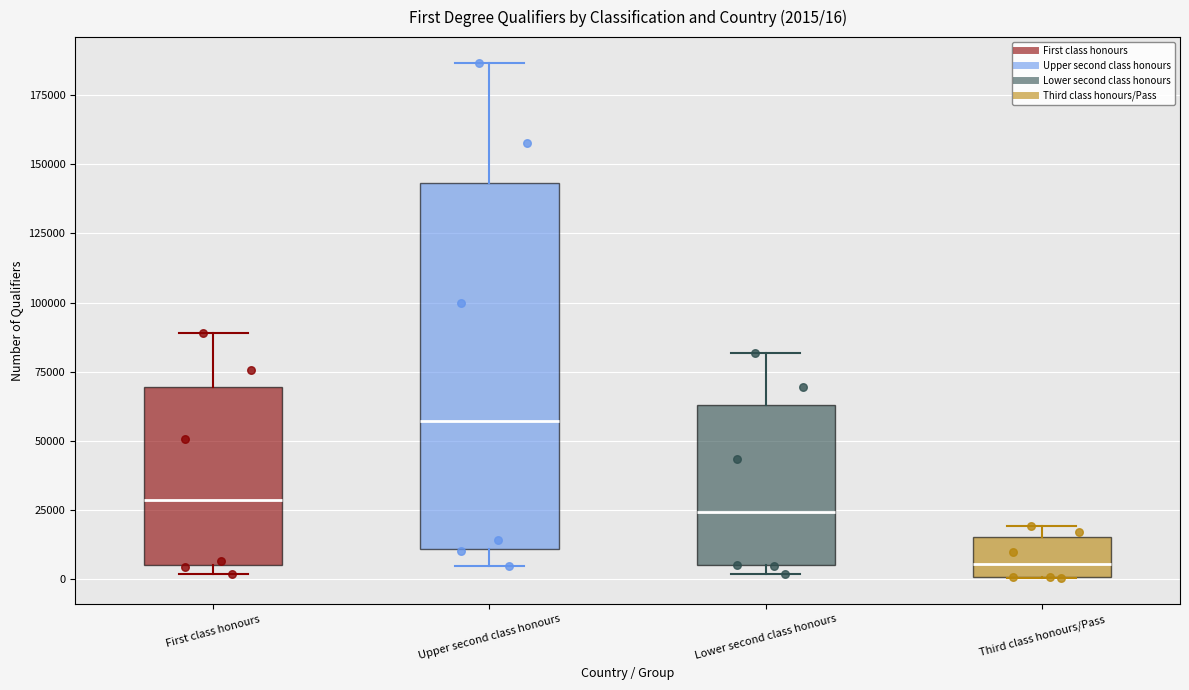

Which box's median line is the lowest?

Third class honours/Pass